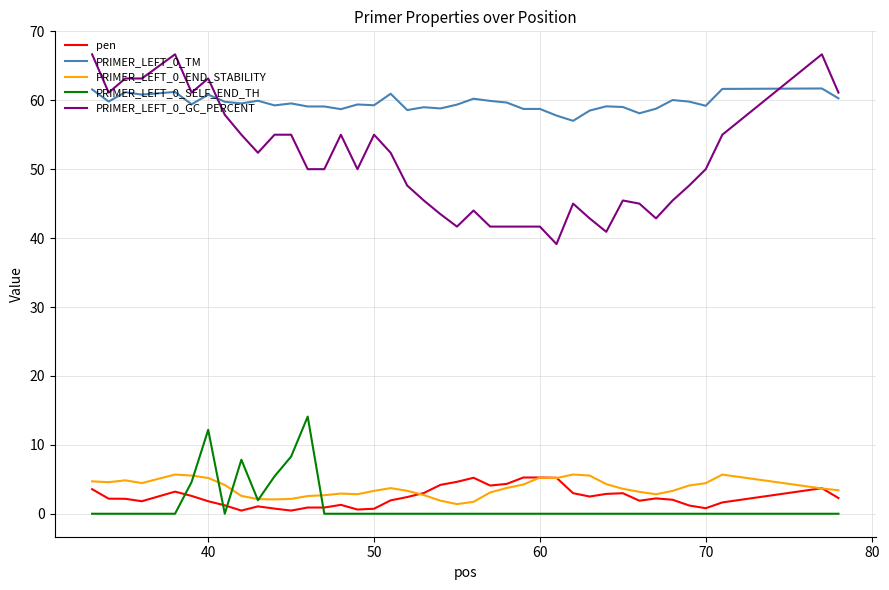

Which series has the widest spread of values?

PRIMER_LEFT_0_GC_PERCENT